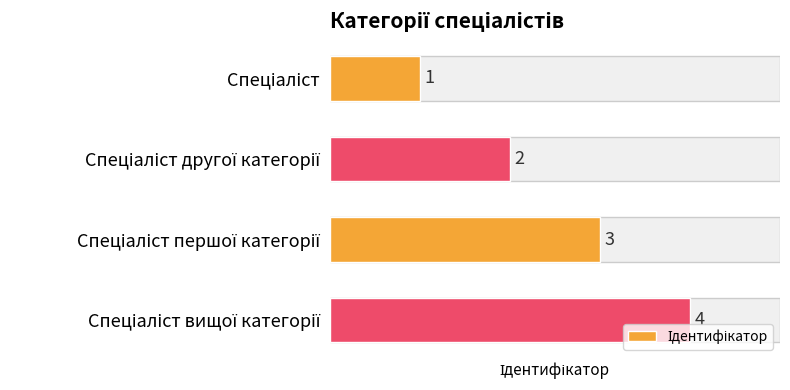

What is the difference between the maximum and minimum values?

3